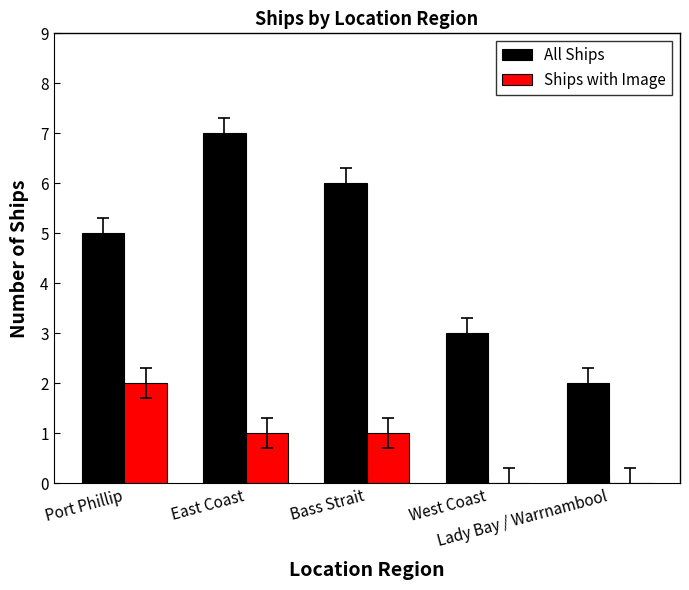

How many series are shown in this chart?

2